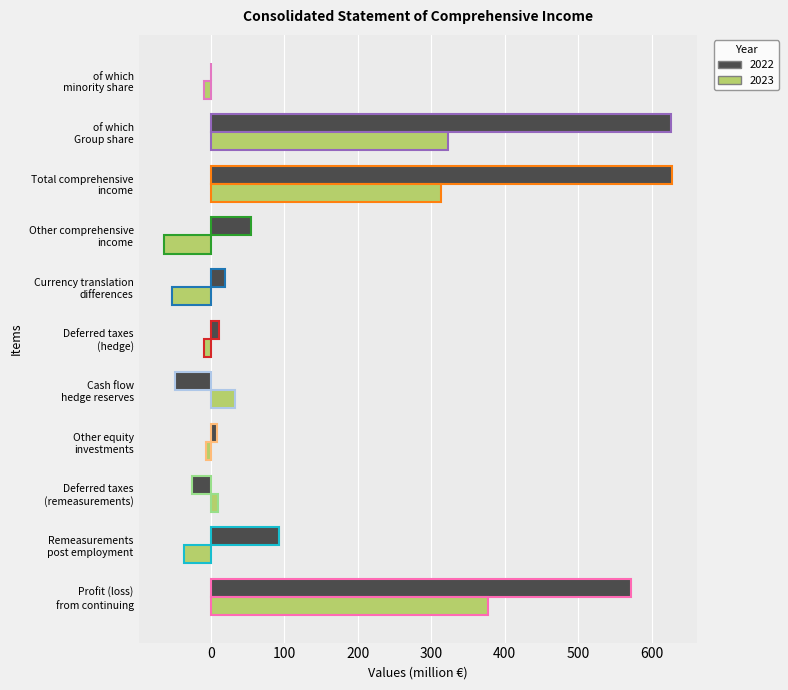

Which series has the largest total across all categories?

2022